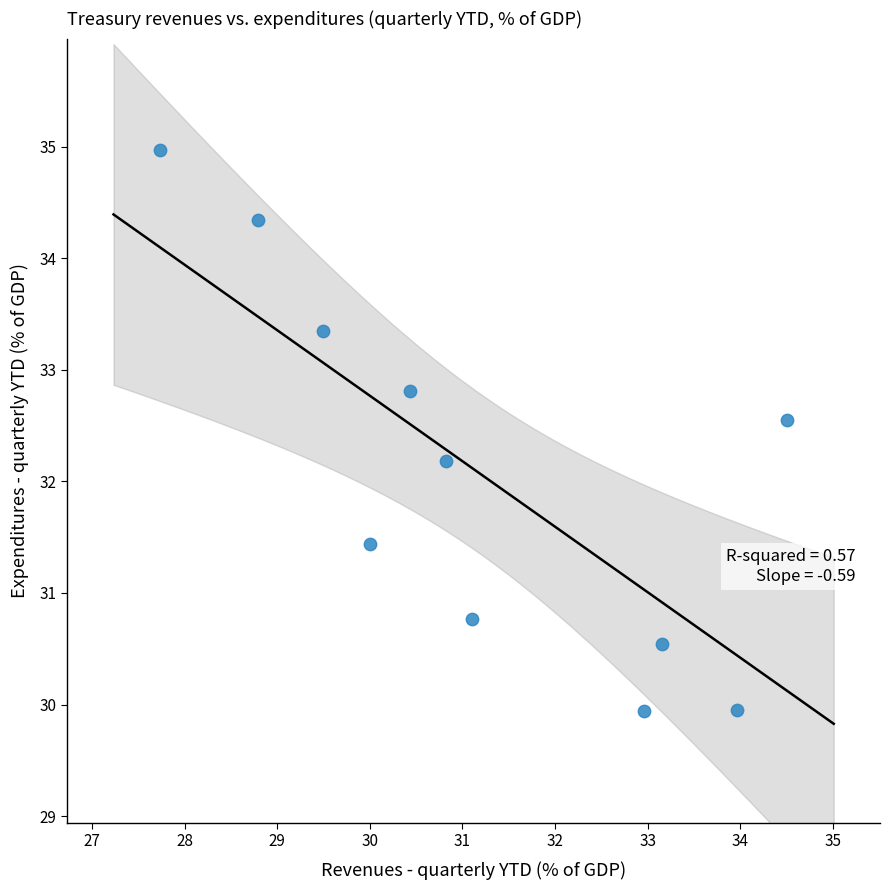

What Y value in the scatter plot is closest to 32?

32.2